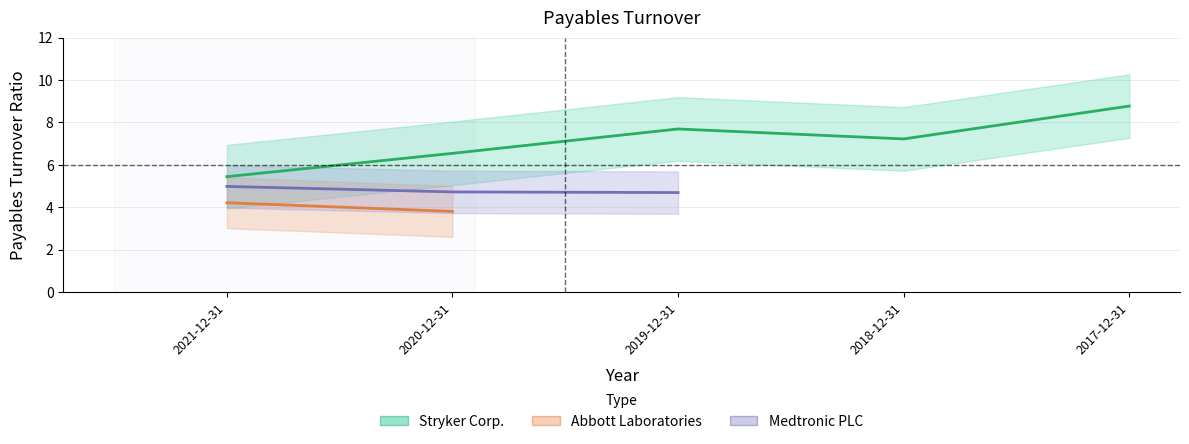

The value of Medtronic PLC at 2020-12-31 is 7.2. True or false?

False